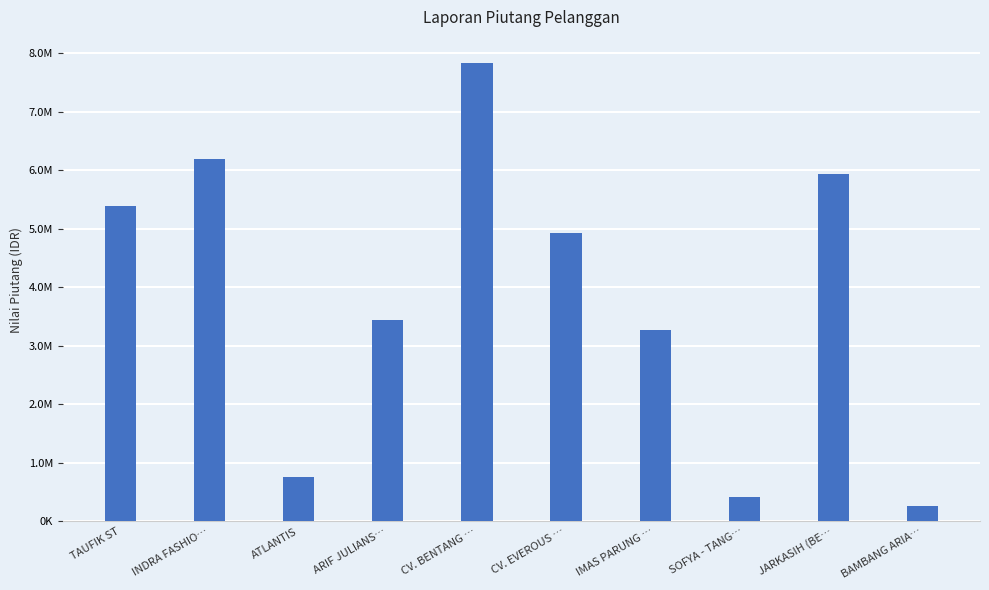

What is the change in value from ARIF JULIANS… to JARKASIH (BE…?

+2485237.0